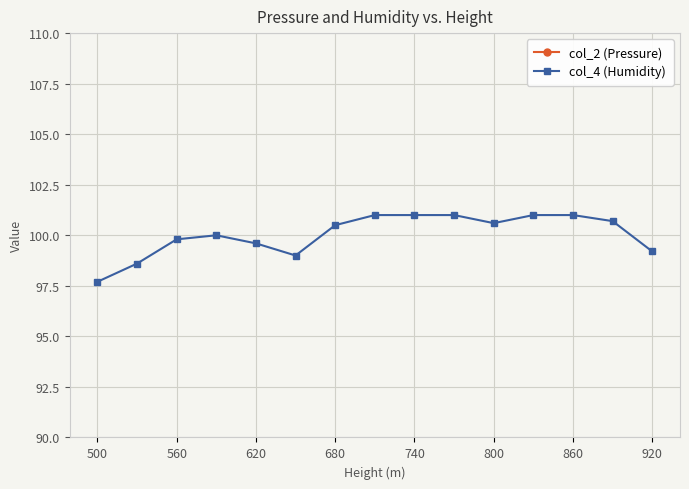

The col_4 (Humidity) series shows 152.3 at 560. True or false?

False